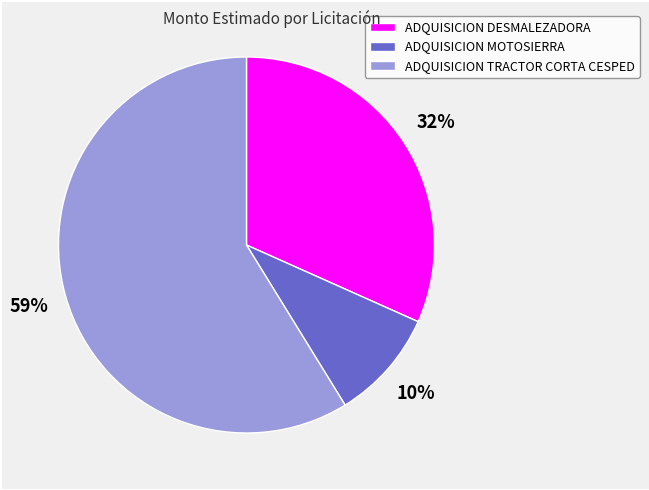

Between ADQUISICION TRACTOR CORTA CESPED and ADQUISICION MOTOSIERRA, which is larger?

ADQUISICION TRACTOR CORTA CESPED